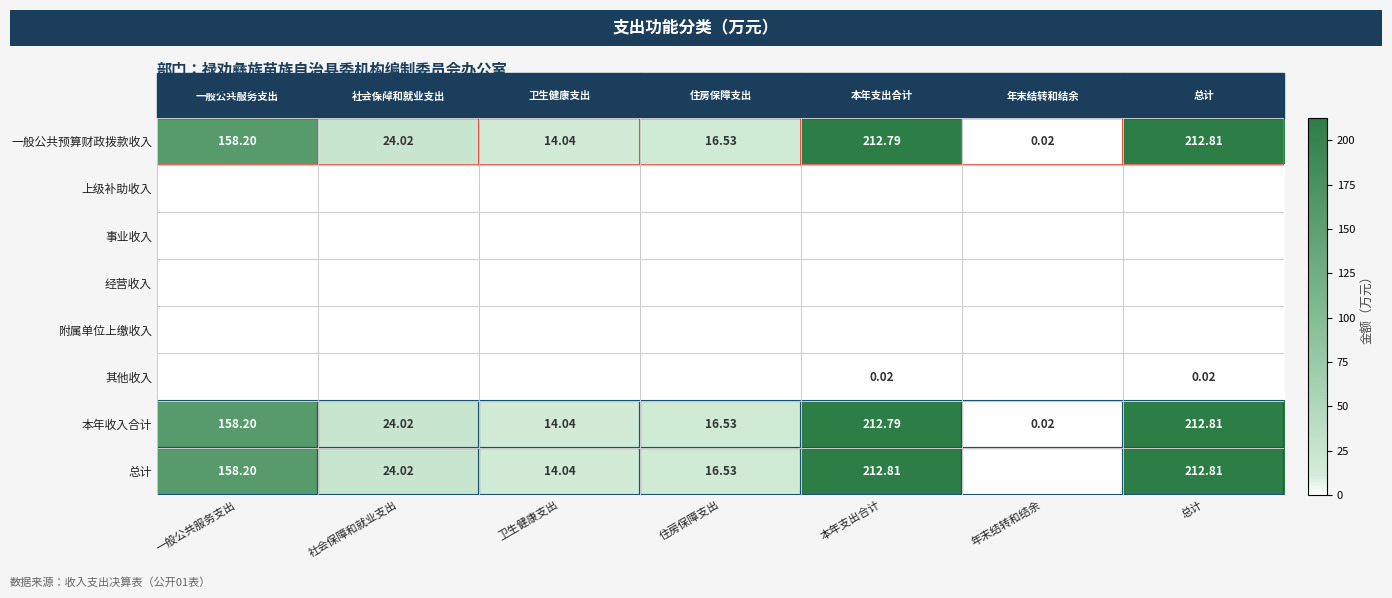

What is the total value across all series at 卫生健康支出?

42.1